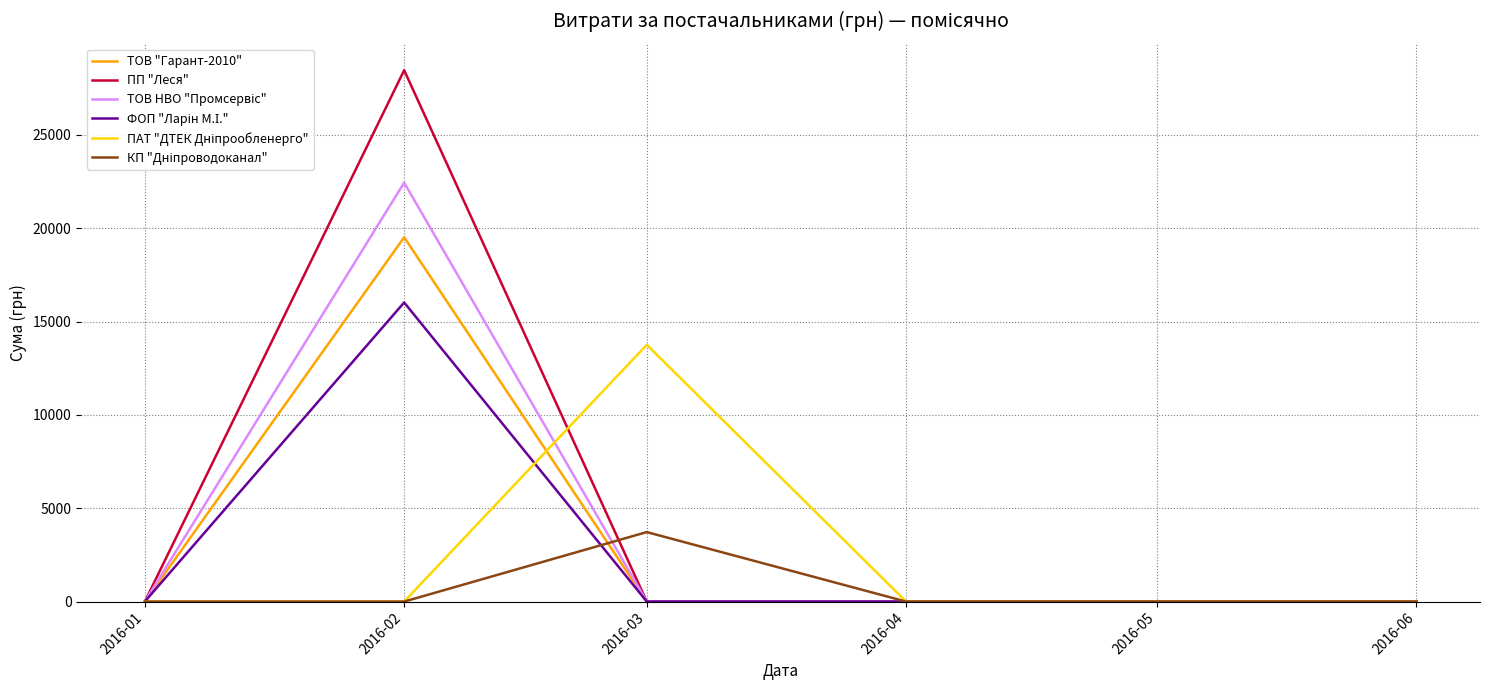

Which series changed the most between 2016-01 and 2016-02?

ПП "Леся"